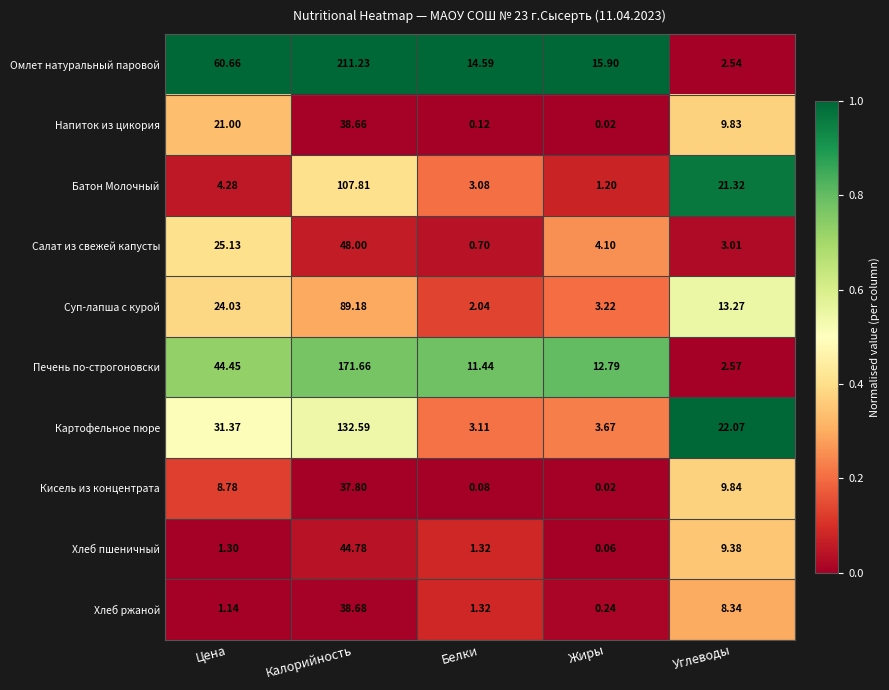

What is the total value across all series at Цена?

222.1